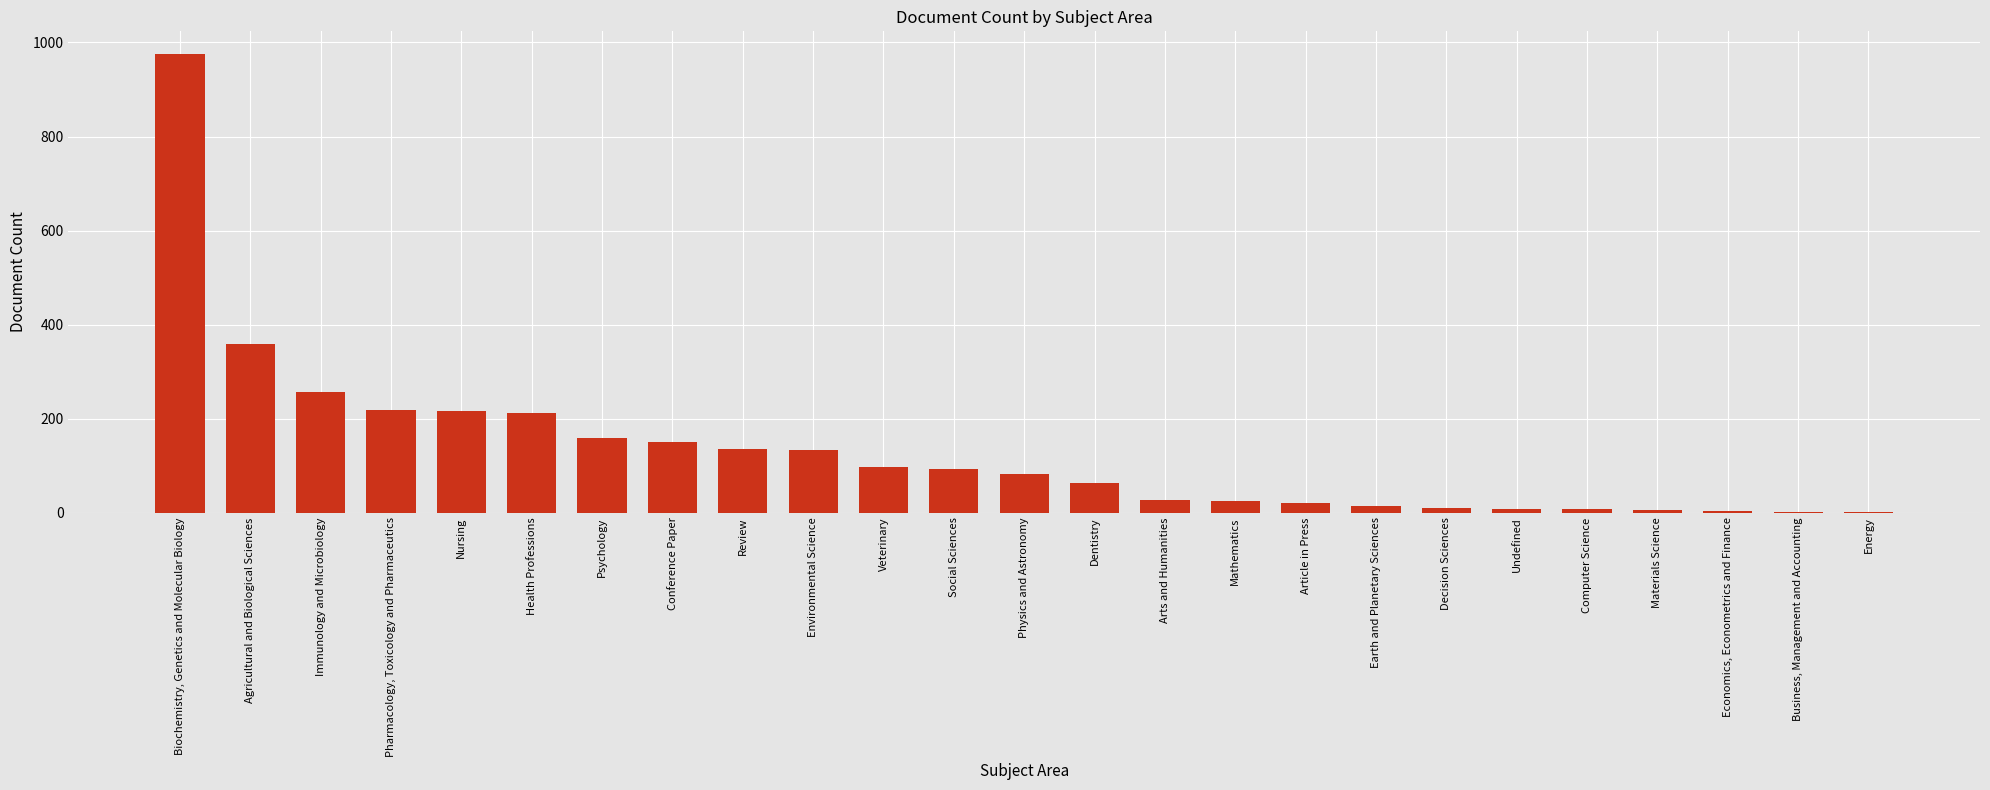

The chart shows a value of 218 at Pharmacology, Toxicology and Pharmaceutics. True or false?

True